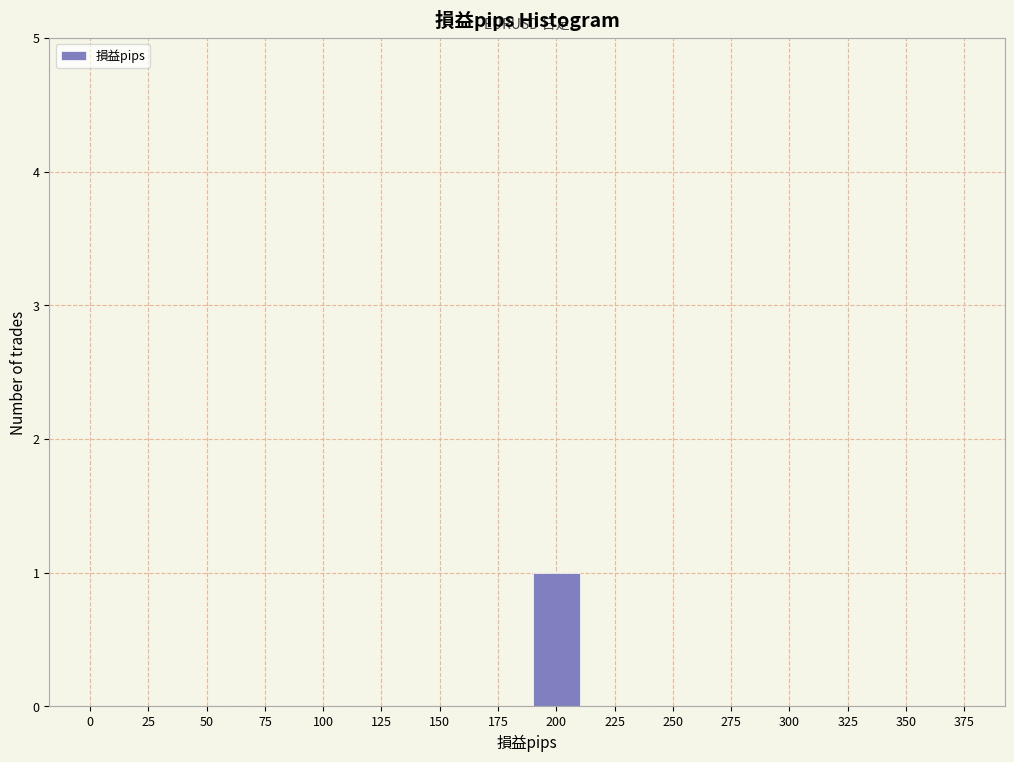

Reading right to left, transcribe all the data shown in this chart.

375=0	350=0	325=0	300=0	275=0	250=0	225=0	200=1	175=0	150=0	125=0	100=0	75=0	50=0	25=0	0=0